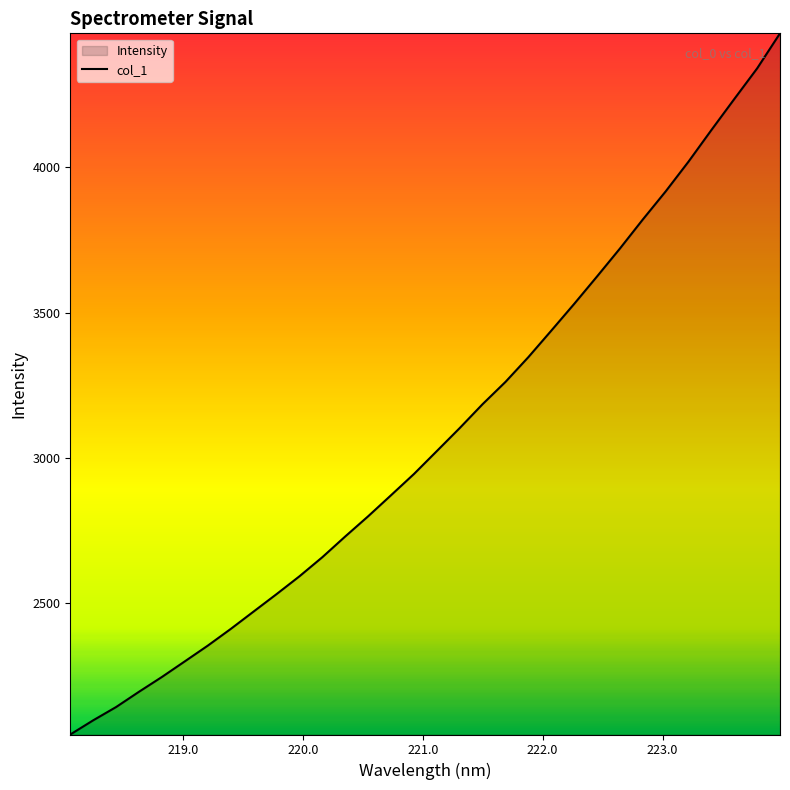

What is the minimum value shown in the chart?

2049.0